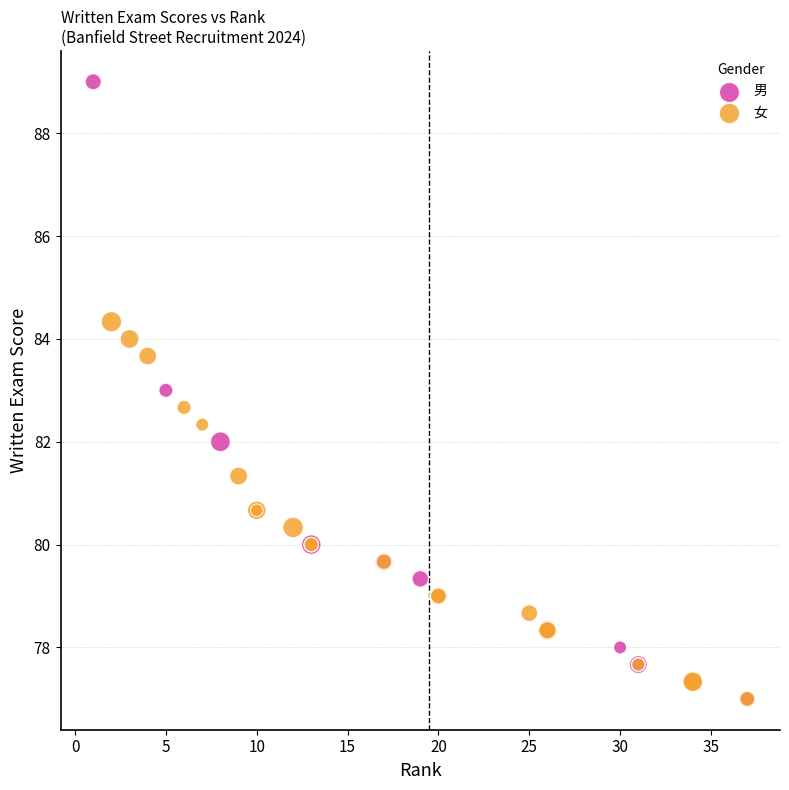

Which series contains the highest Y value?

男